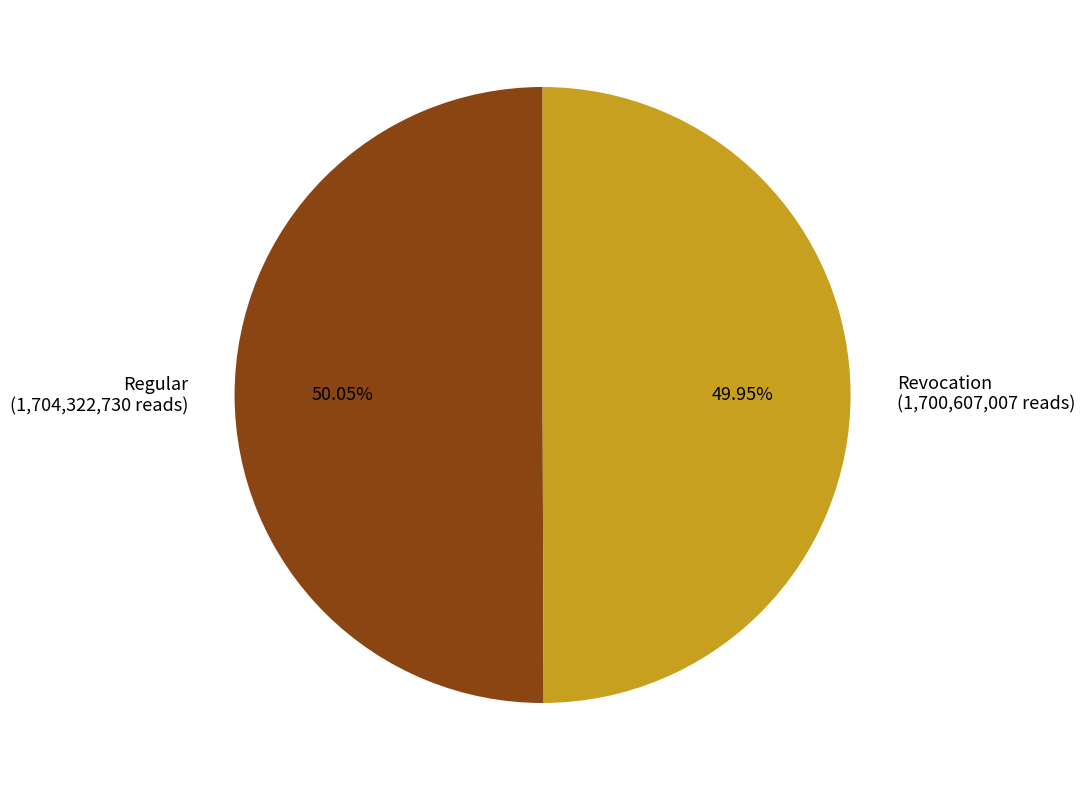

Does any single category account for the majority?

Yes